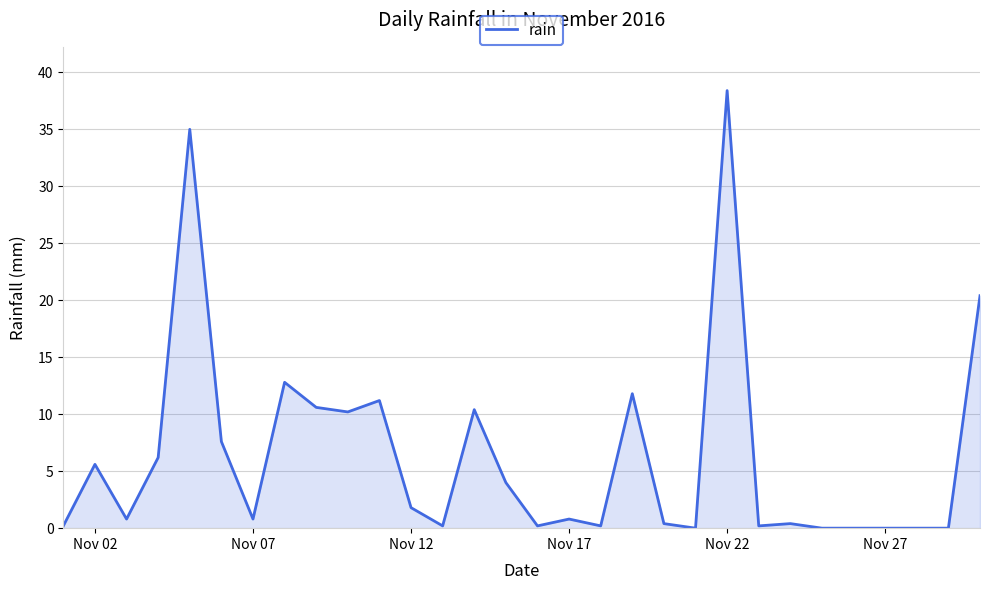

What is the greatest value displayed?

38.4